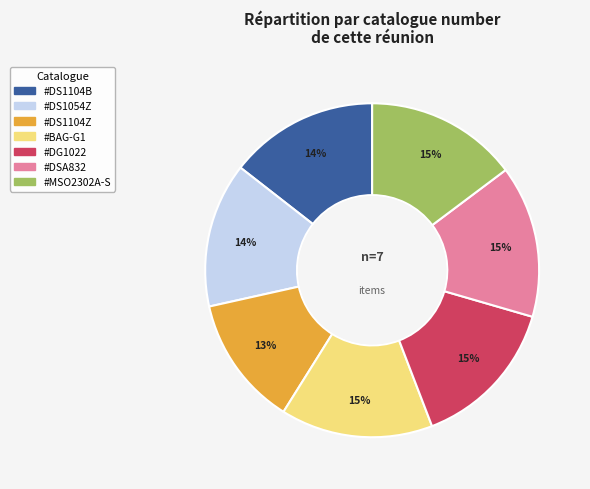

Count the number of slices in the pie.

7